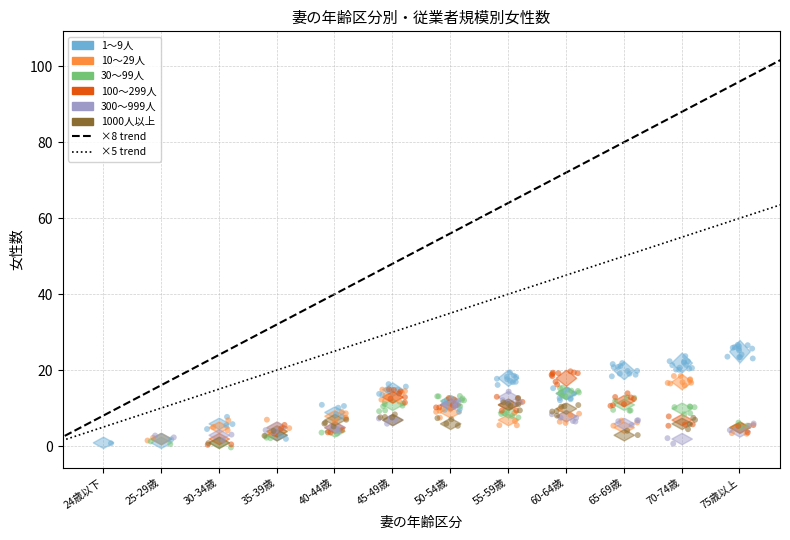

Which series reaches the maximum Y coordinate?

1～9人